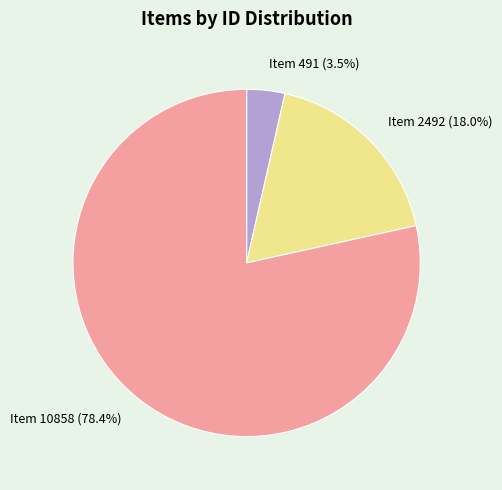

What portion of the pie excludes Item 2492?

82.0%